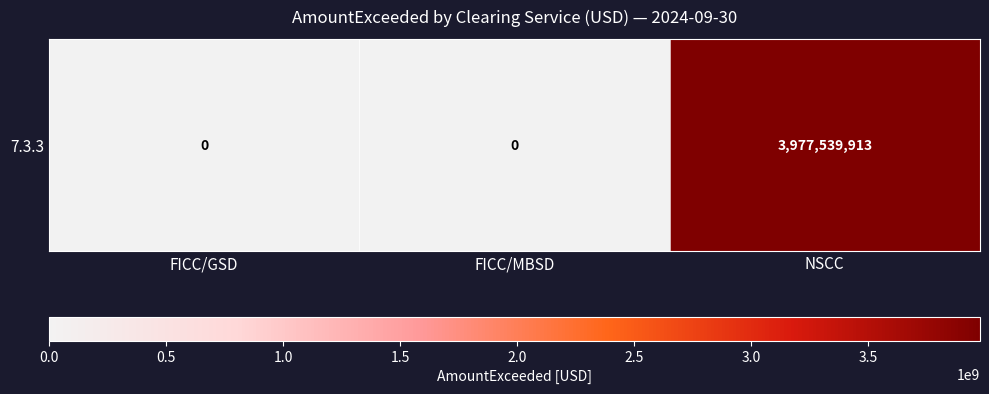

What is the greatest value displayed?

3977539913